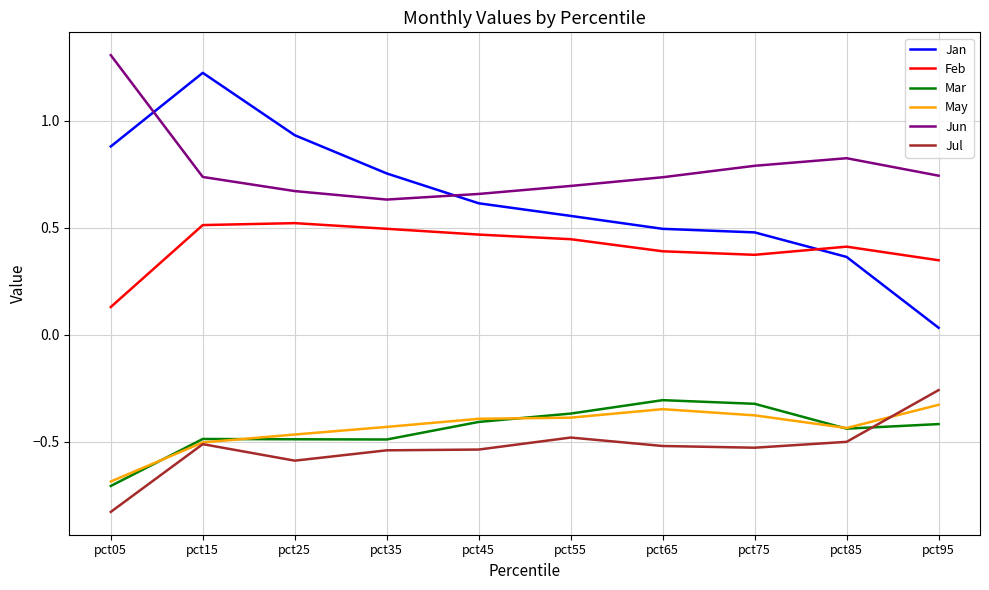

Which category has the highest value in the Jan series?

pct15